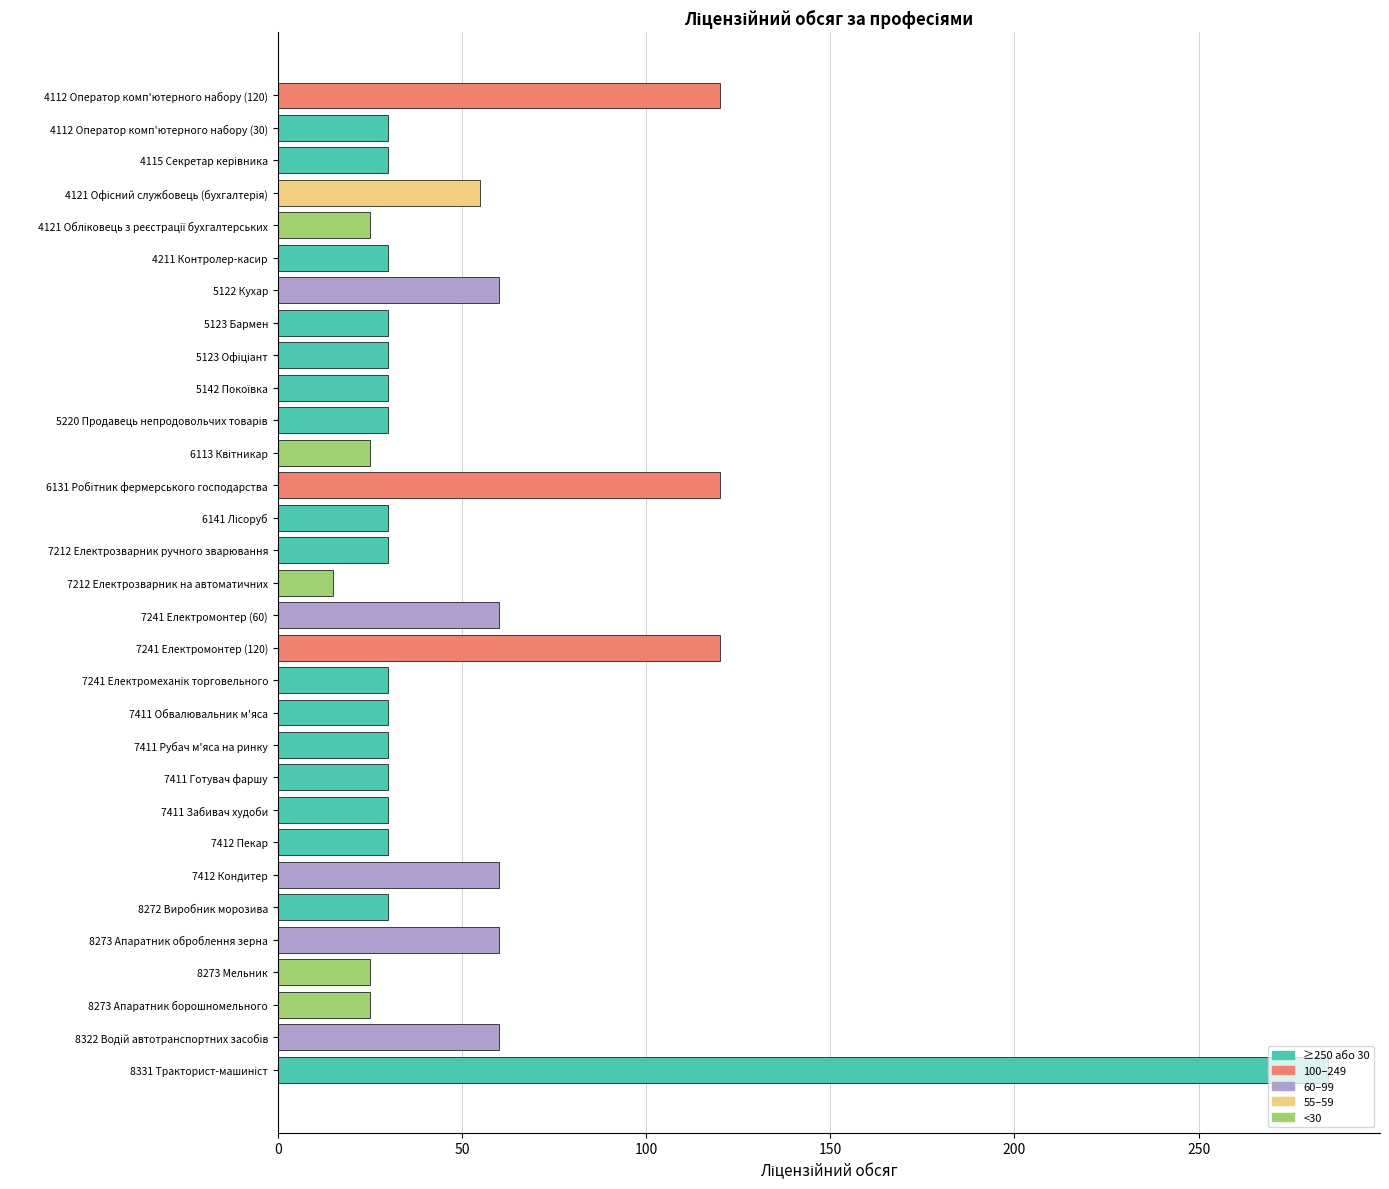

Approximately how many times larger is the value at 7412 Пекар compared to 4112 Оператор комп'ютерного набору (30)?

1.0